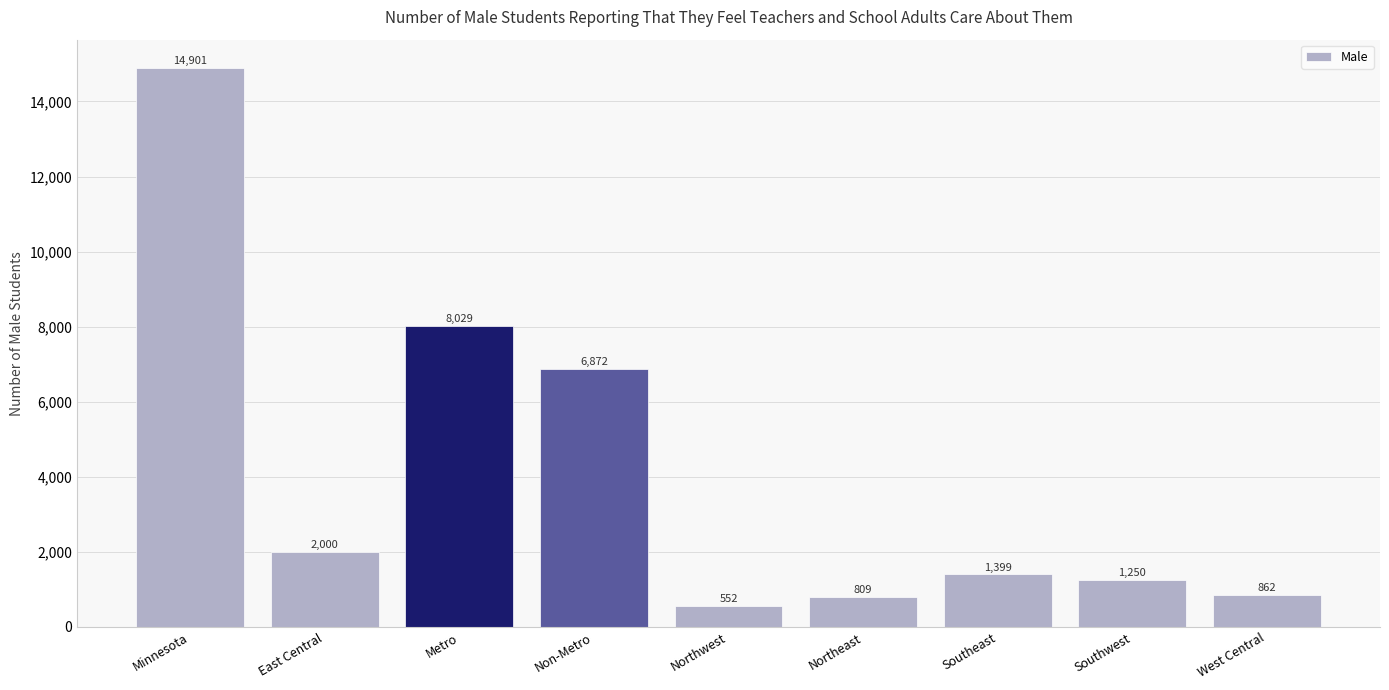

Read the value at Metro.

8029